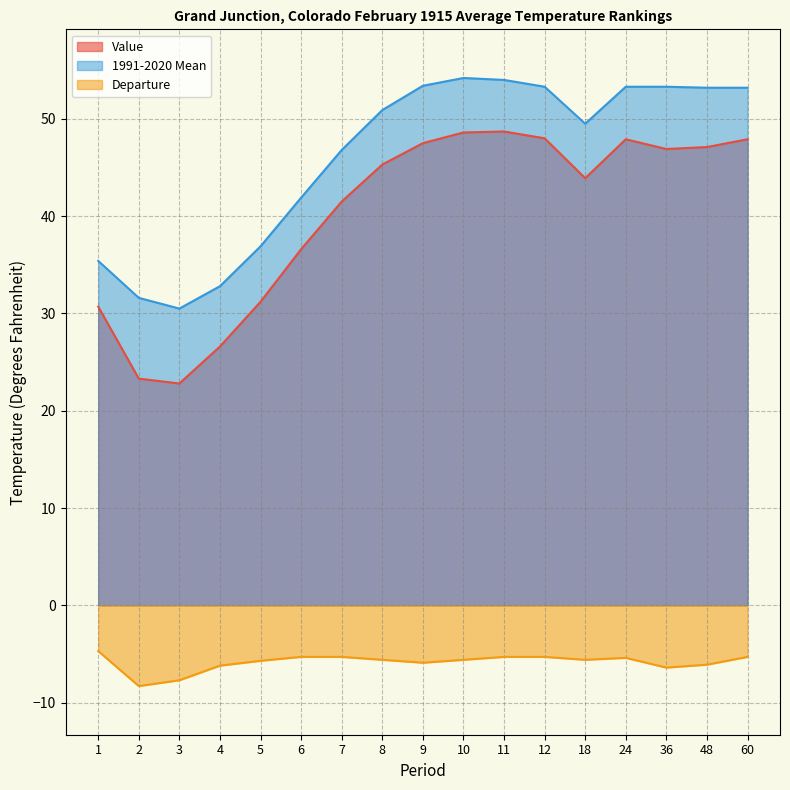

What is the maximum value shown in the chart?

54.2